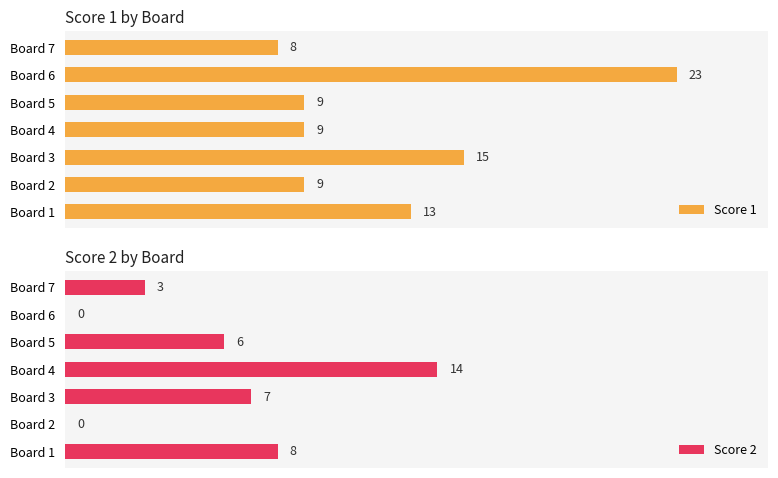

What is the value of the Score 2 bar at the 5th from the left?

6